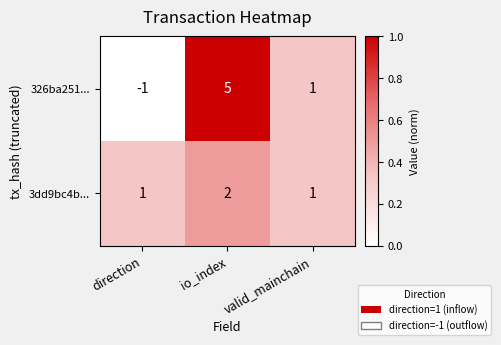

Rank the series at direction from highest to lowest value.

3dd9bc4b..., 326ba251...